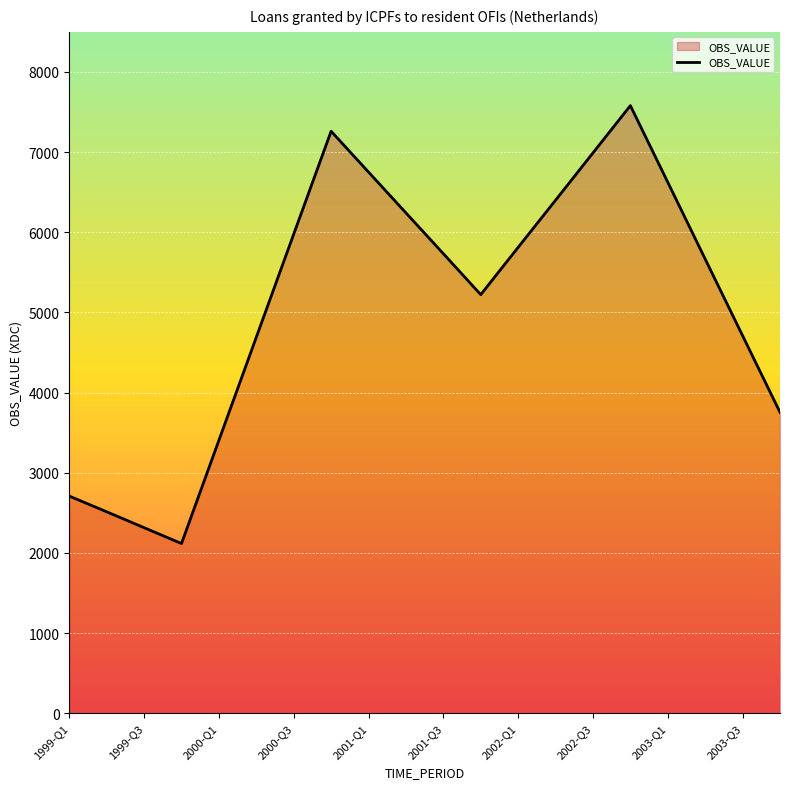

What is the greatest value displayed?

7580